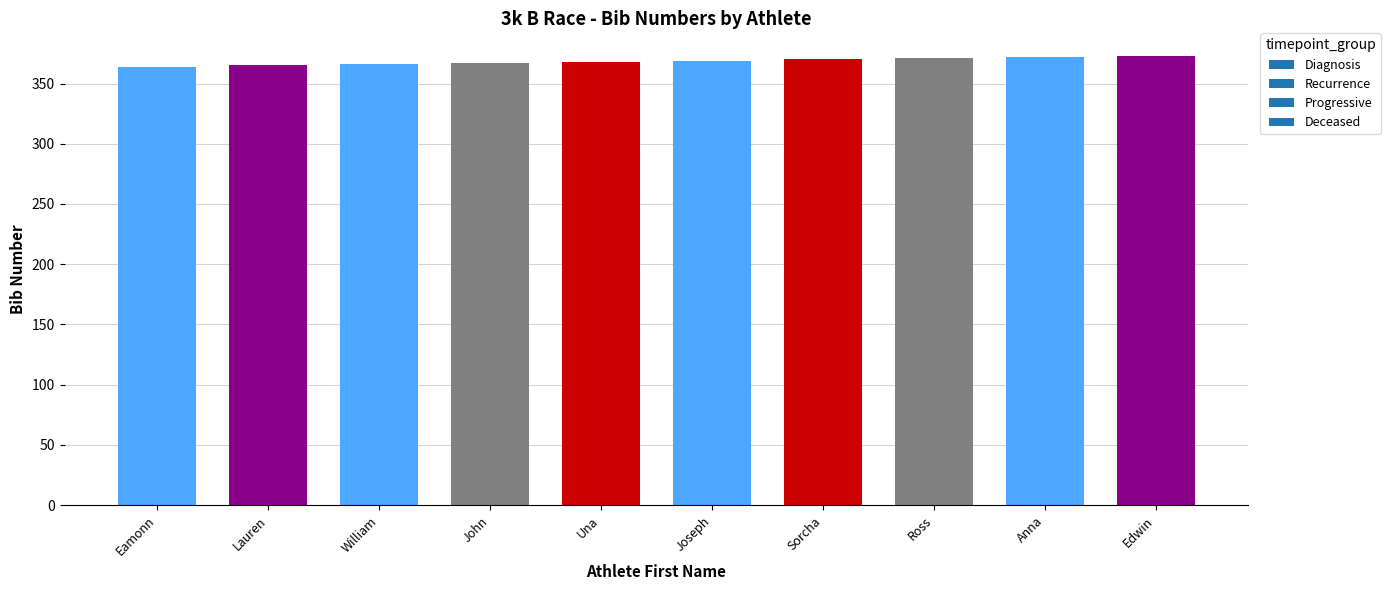

Count the number of categories in the chart.

10